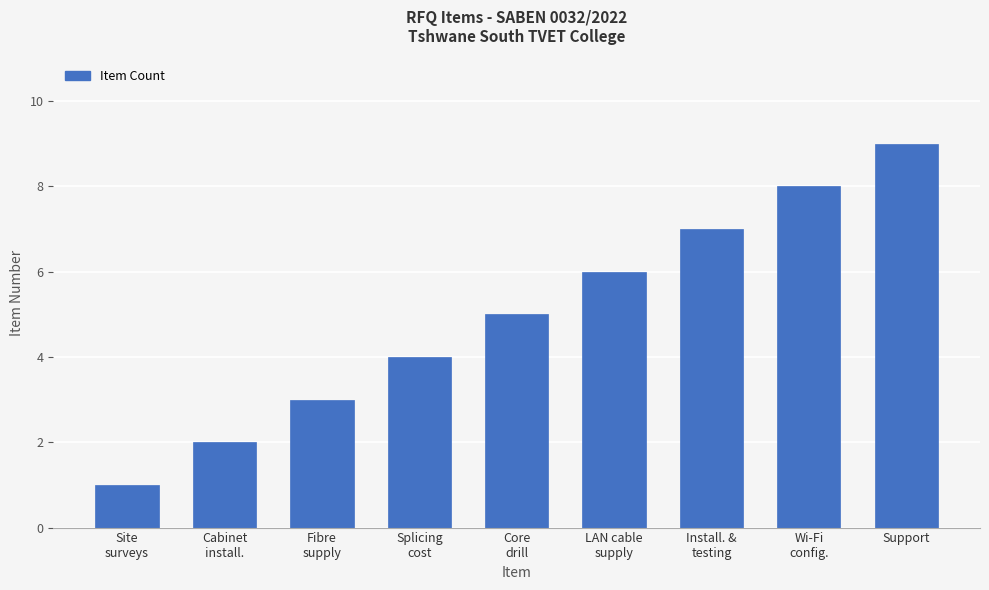

Does the chart contain stacked bars?

No